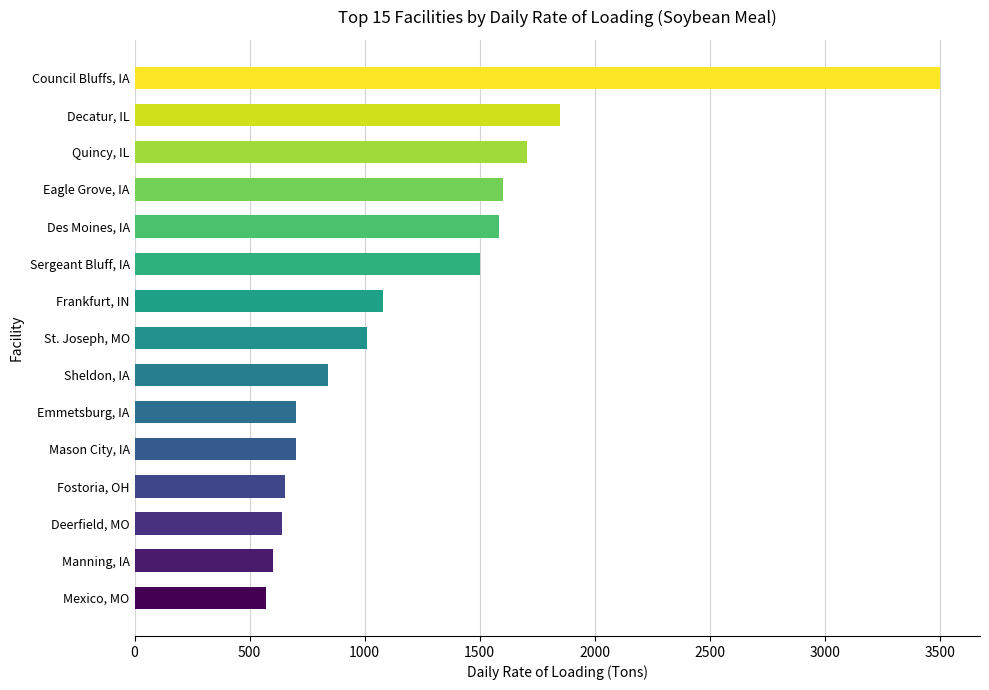

Does the chart contain stacked bars?

No